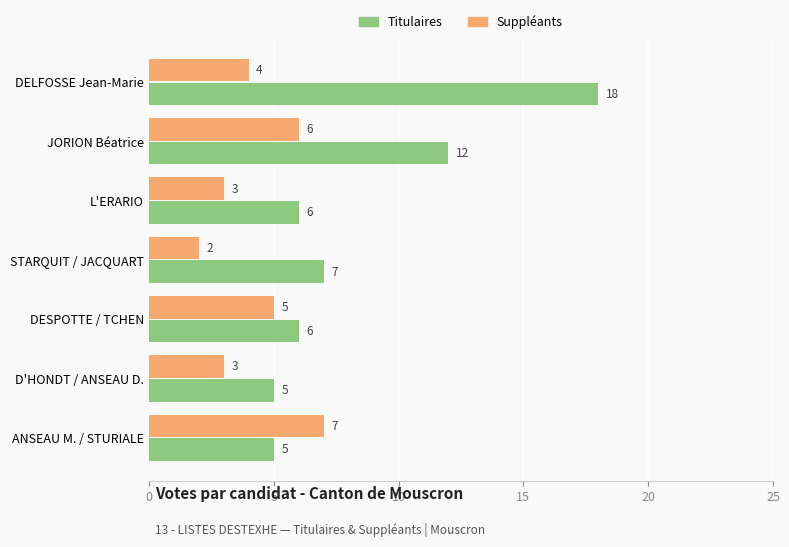

At DELFOSSE Jean-Marie, list the series in order from largest to smallest.

Titulaires, Suppléants